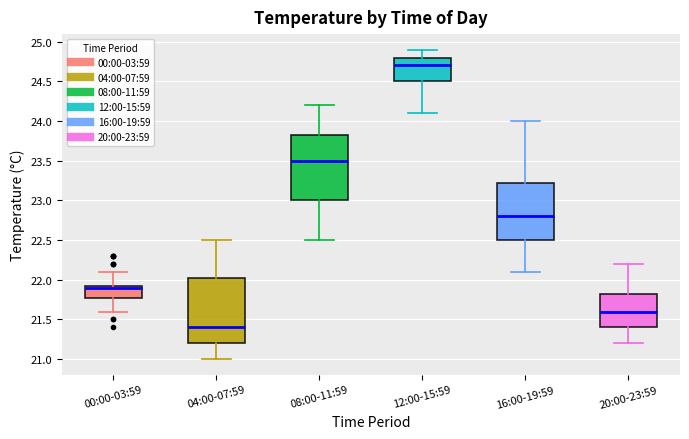

Reading left to right, read every box against the y-axis: the position of its median line, the range the box covers, and the ends of its whiskers. The values are not printed on the chart, so give them approximately, as read against the axis.

00:00-03:59: median 21.90, box 21.80 to 21.95, whiskers 21.60 to 22.10
04:00-07:59: median 21.40, box 21.20 to 22.05, whiskers 21.00 to 22.50
08:00-11:59: median 23.50, box 23.00 to 23.85, whiskers 22.50 to 24.20
12:00-15:59: median 24.70, box 24.50 to 24.80, whiskers 24.10 to 24.90
16:00-19:59: median 22.80, box 22.50 to 23.25, whiskers 22.10 to 24.00
20:00-23:59: median 21.60, box 21.40 to 21.85, whiskers 21.20 to 22.20